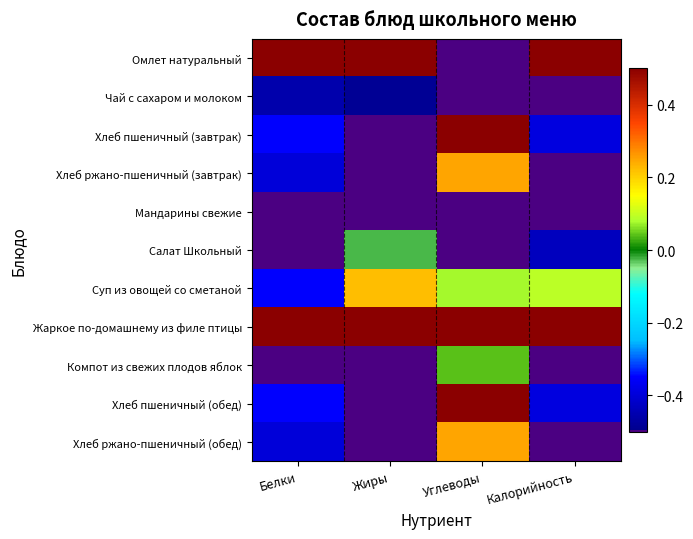

At which category is the sum across all series the highest?

Углеводы